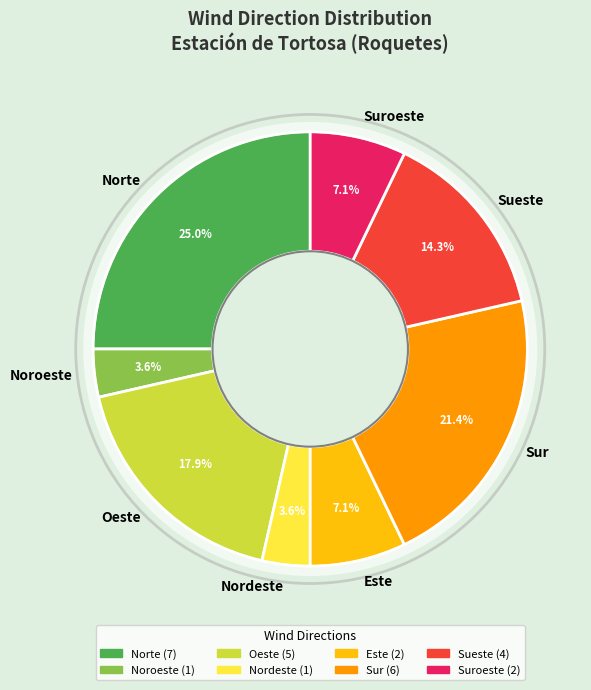

How many slices are in this pie chart?

8